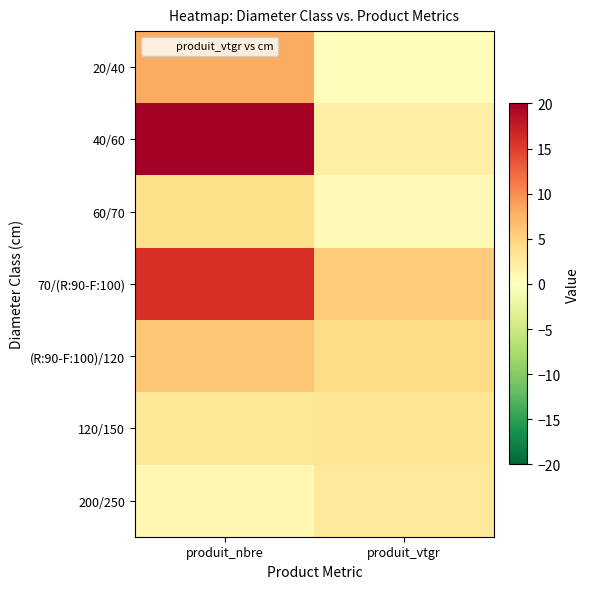

At which category does the chart reach its peak across all series?

produit_nbre